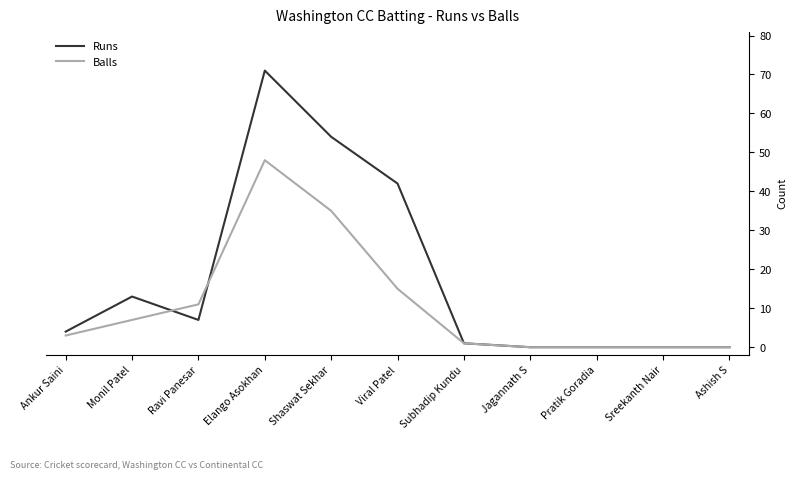

What position from the left is Elango Asokhan?

4